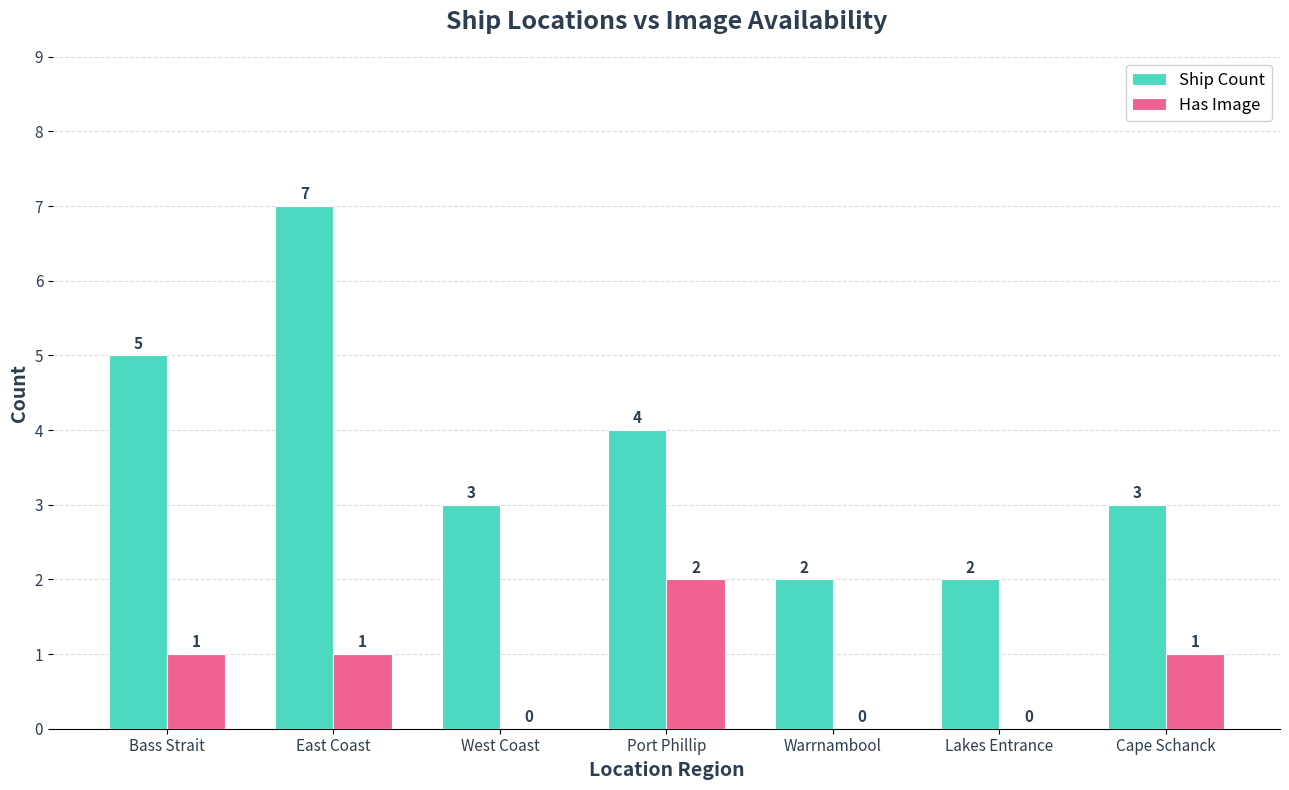

Which label corresponds to the largest value in the chart?

East Coast